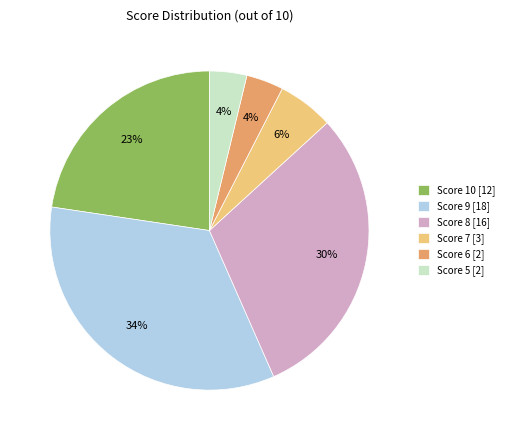

The Score 8 [16] slice represents 20% of the pie. True or false?

False